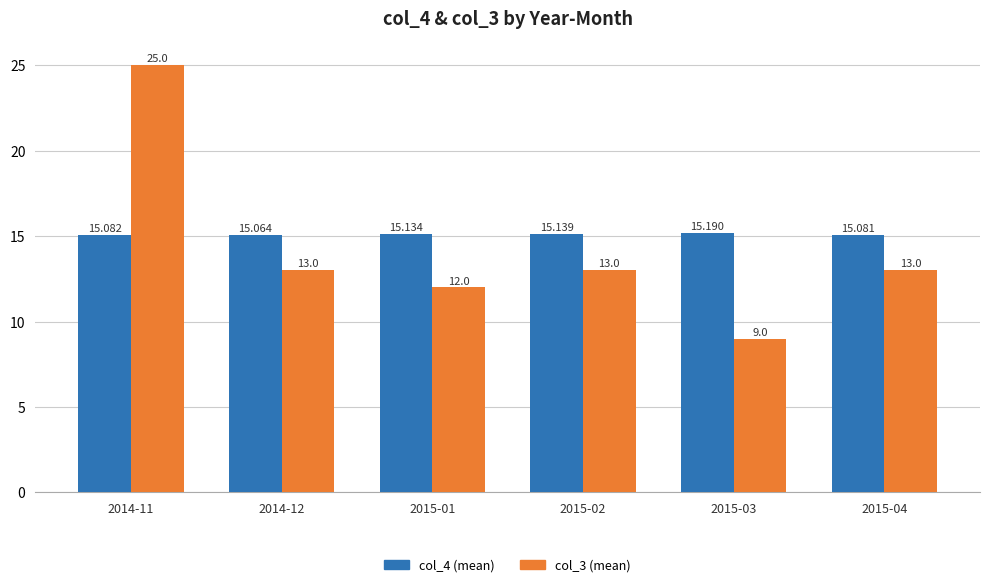

What is the greatest value displayed?

25.0